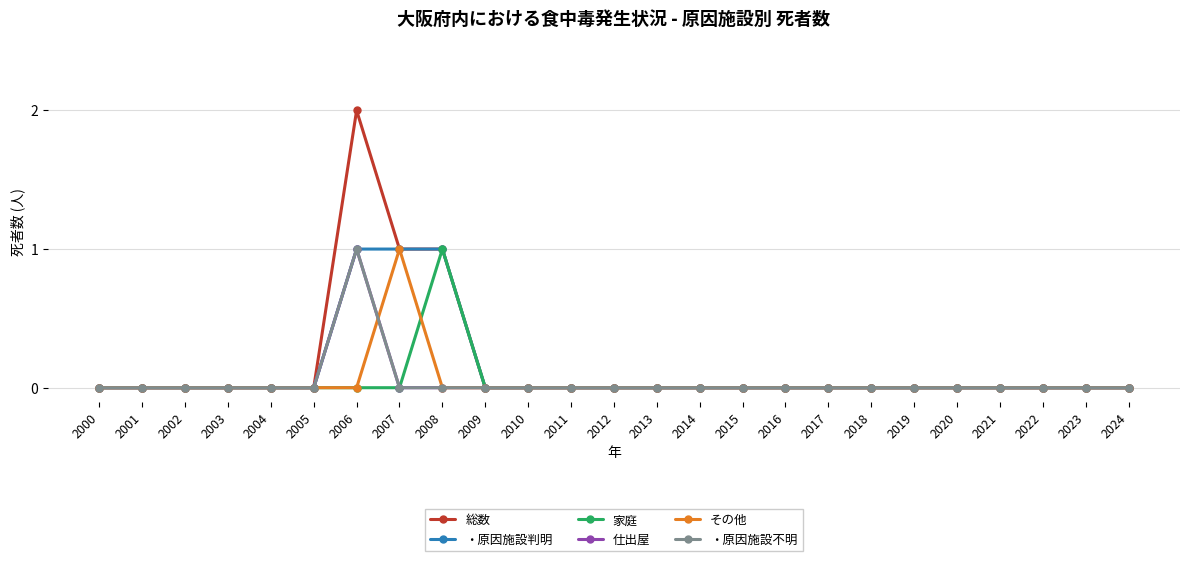

Is this an area chart (filled region under the line)?

No